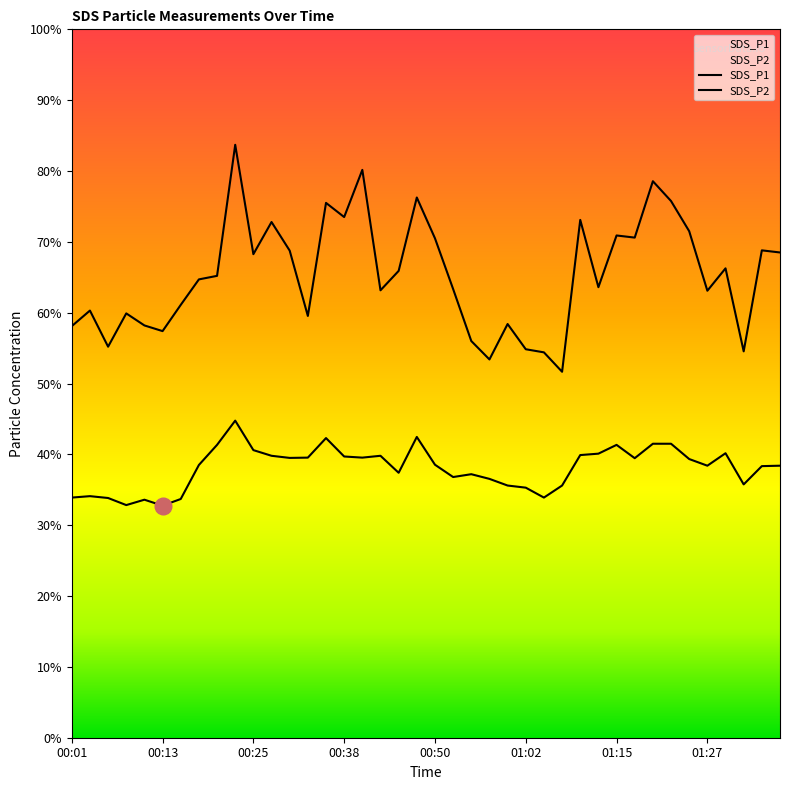

True or false: SDS_P2 and SDS_P1 intersect in this chart.

False